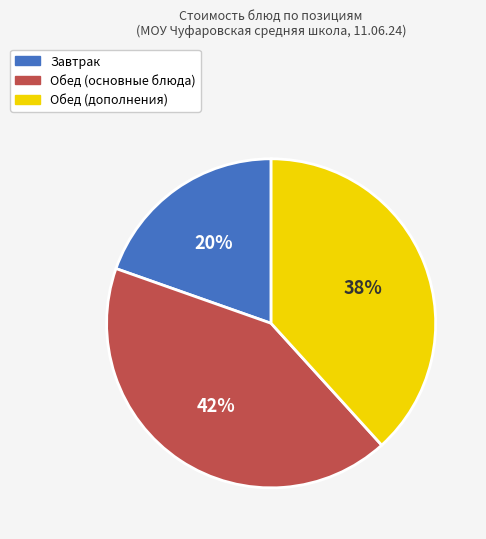

To the nearest percent, what is the average slice percentage?

33%